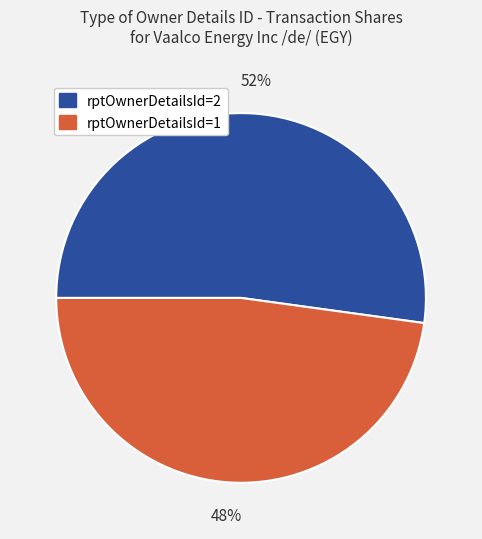

Does any single category account for the majority?

Yes